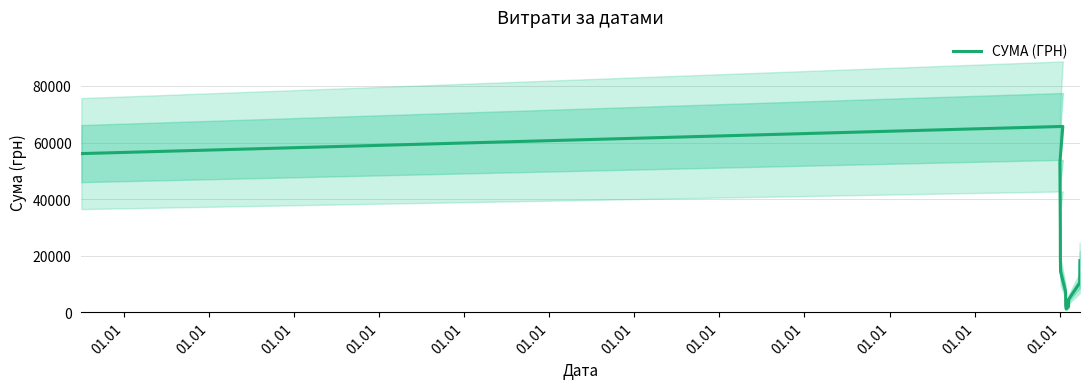

What is the difference between the maximum and second lowest values?

63604.0